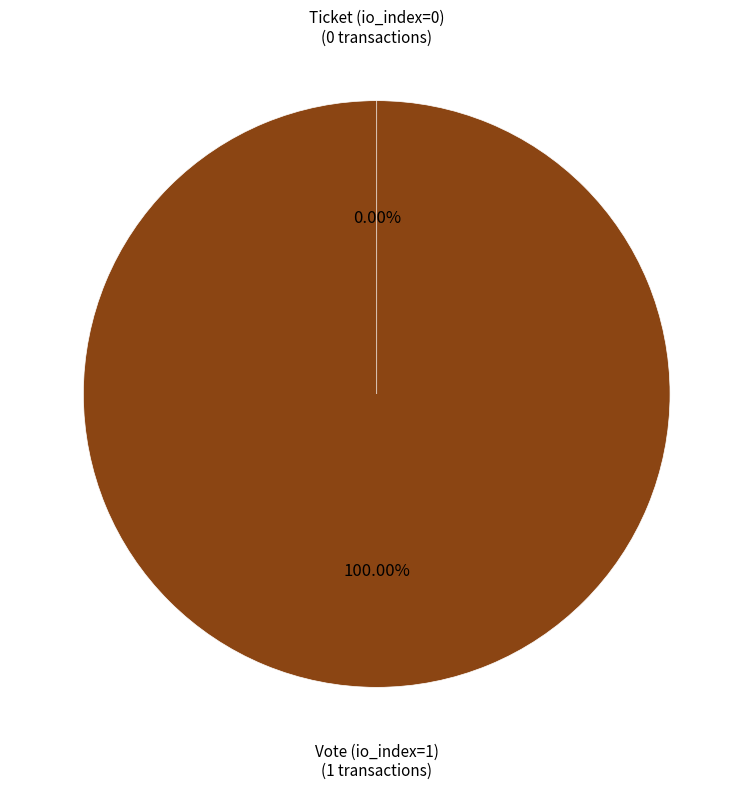

To the nearest percent, what percentage of the pie is Vote (io_index=1)?

100%